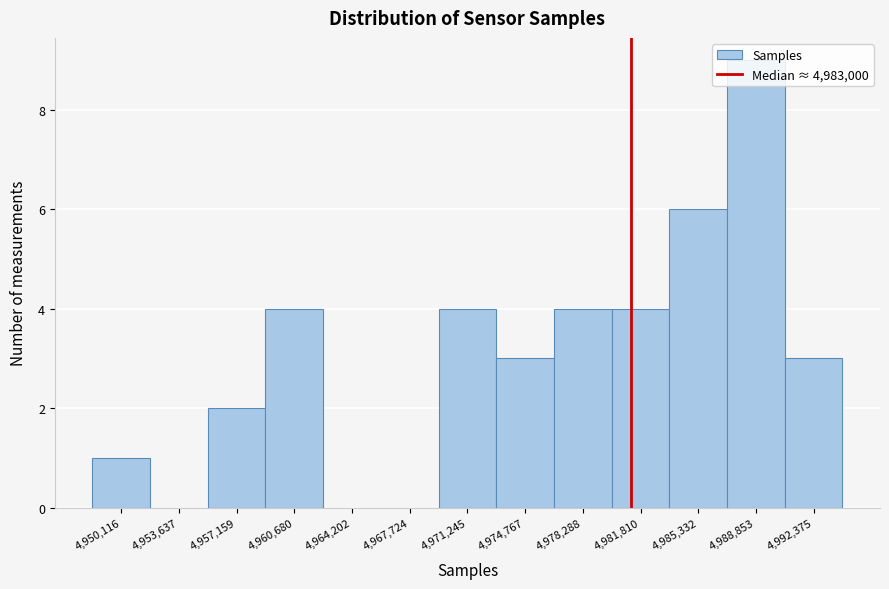

Which label corresponds to the largest value in the chart?

4,988,853